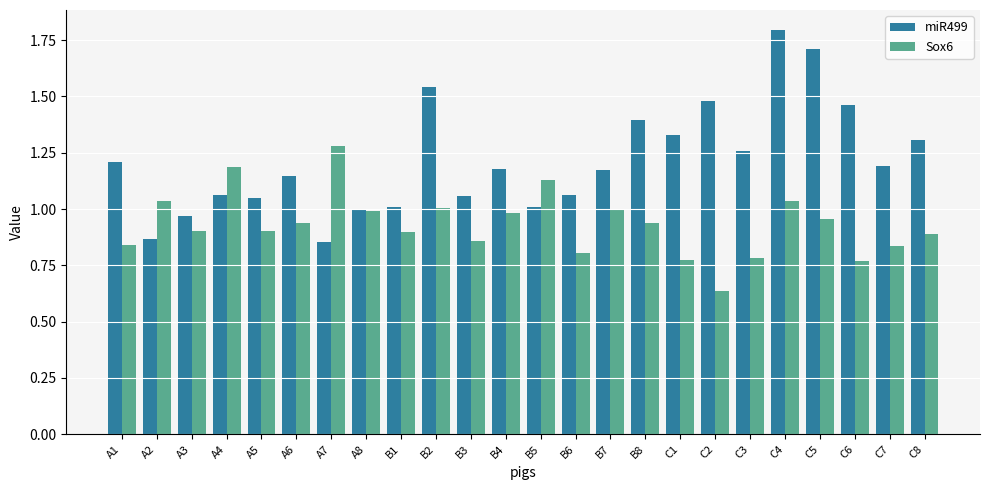

What is the label of the 4th bar from the right?

C5